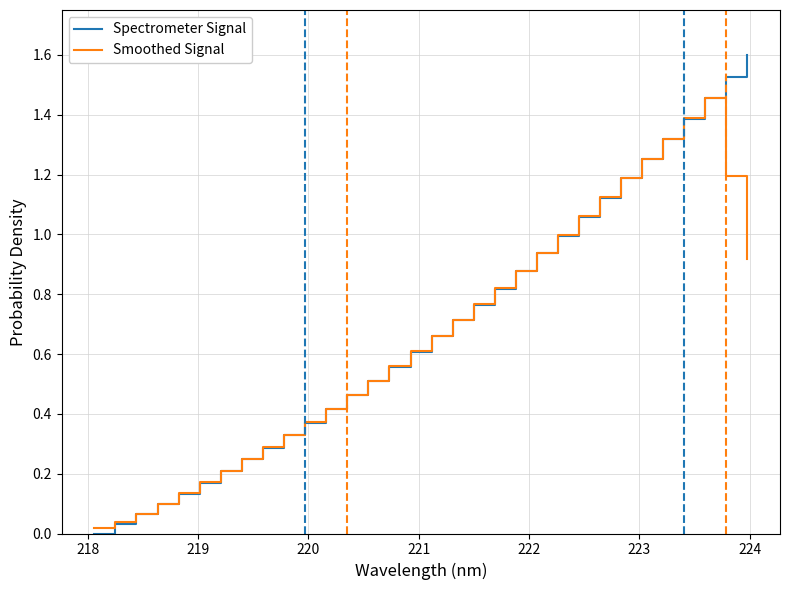

What is the maximum value for Spectrometer Signal?

1.6